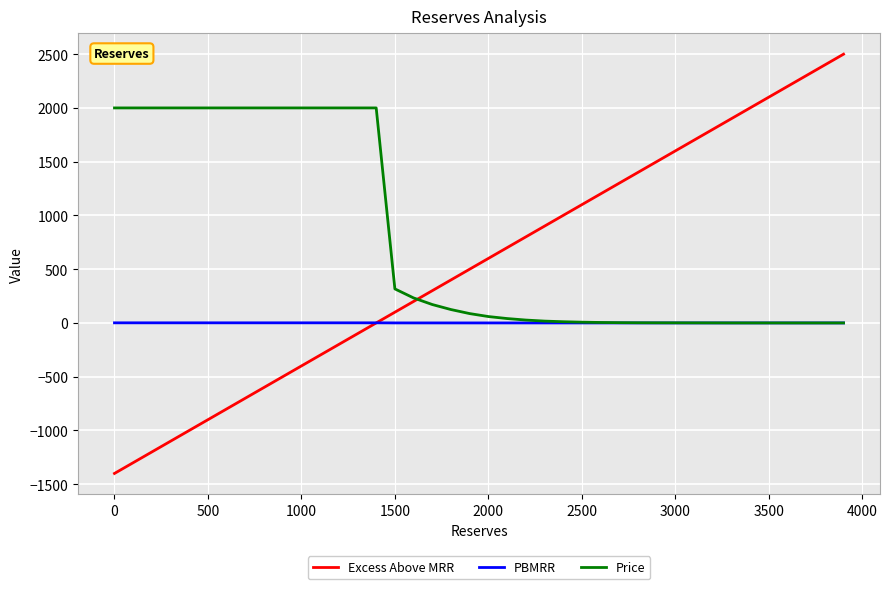

Which series has the largest total across all categories?

Price